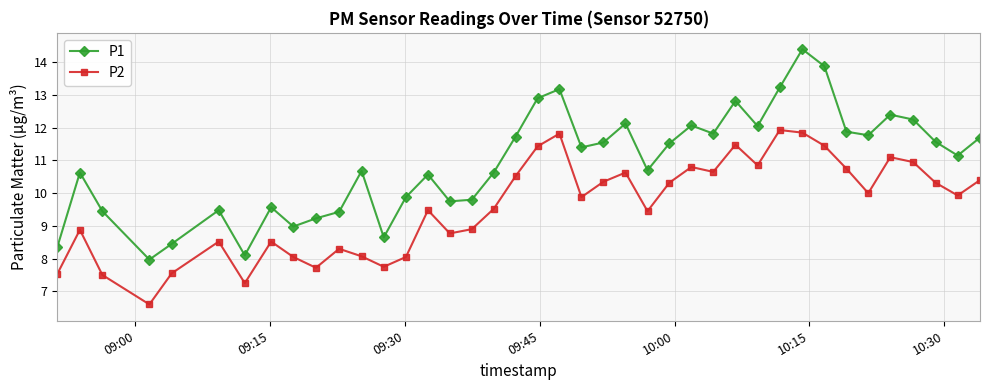

What is the sum of all P2 values?

383.8